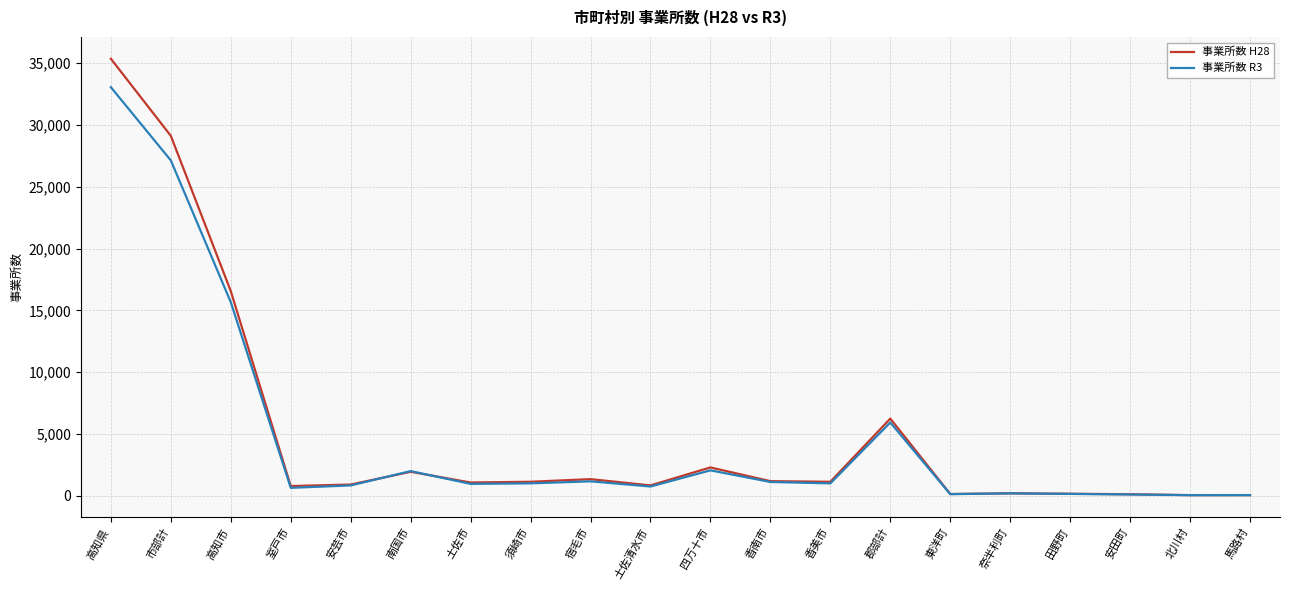

Which category has the highest value across all series?

高知県